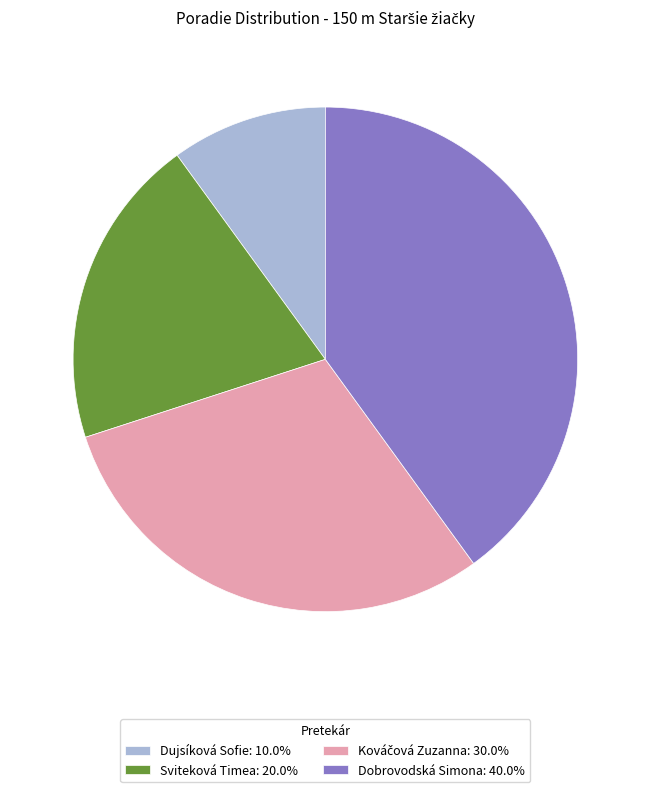

Is there any slice that represents more than half of the pie?

No